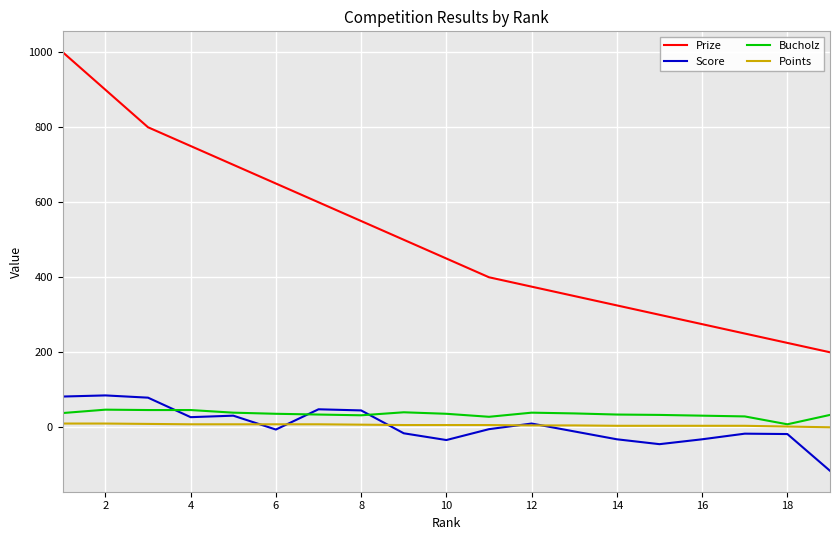

What is the difference between the maximum and minimum values in the Prize series?

800